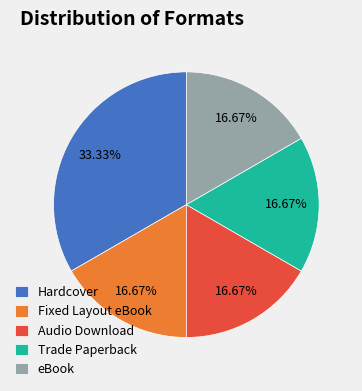

To the nearest percent, what percentage of the pie is Hardcover?

33%